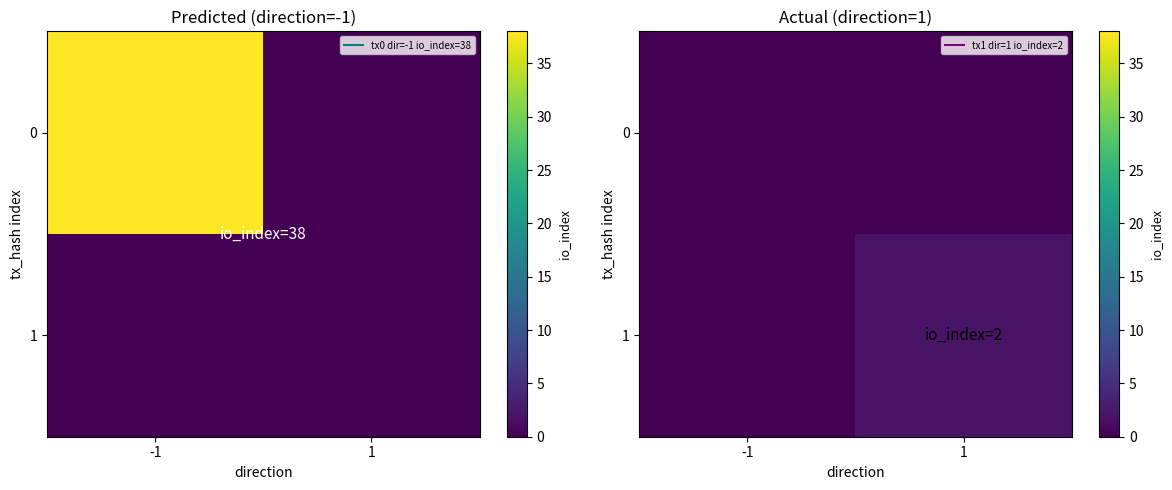

True or false: 1 has a value of -1 at -1.

False